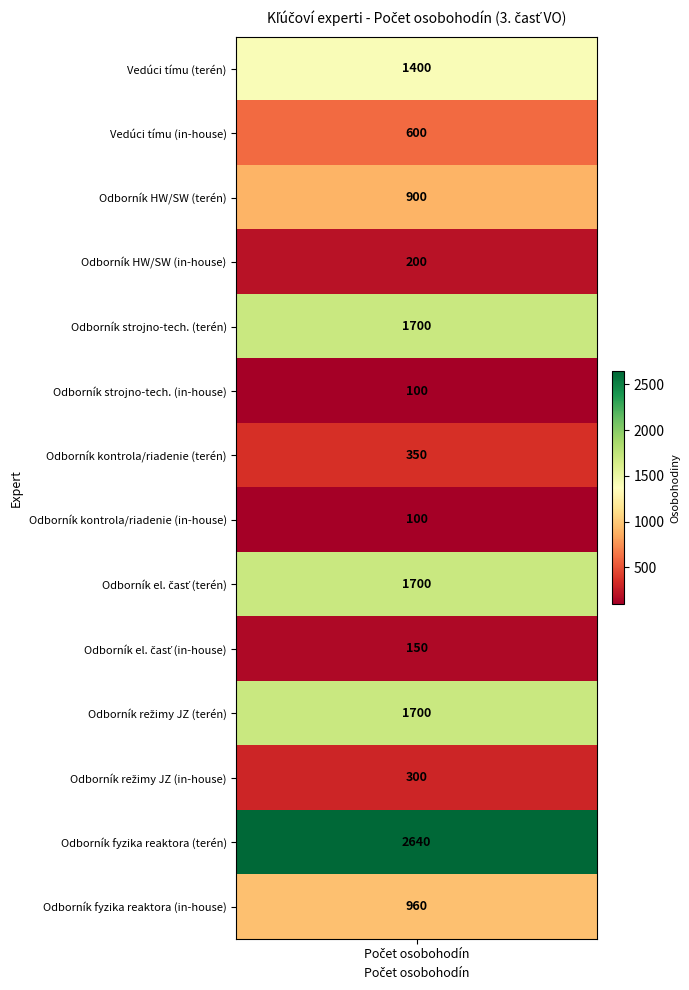

What is the difference between the second highest and minimum values in the Počet osobohodín series?

1600